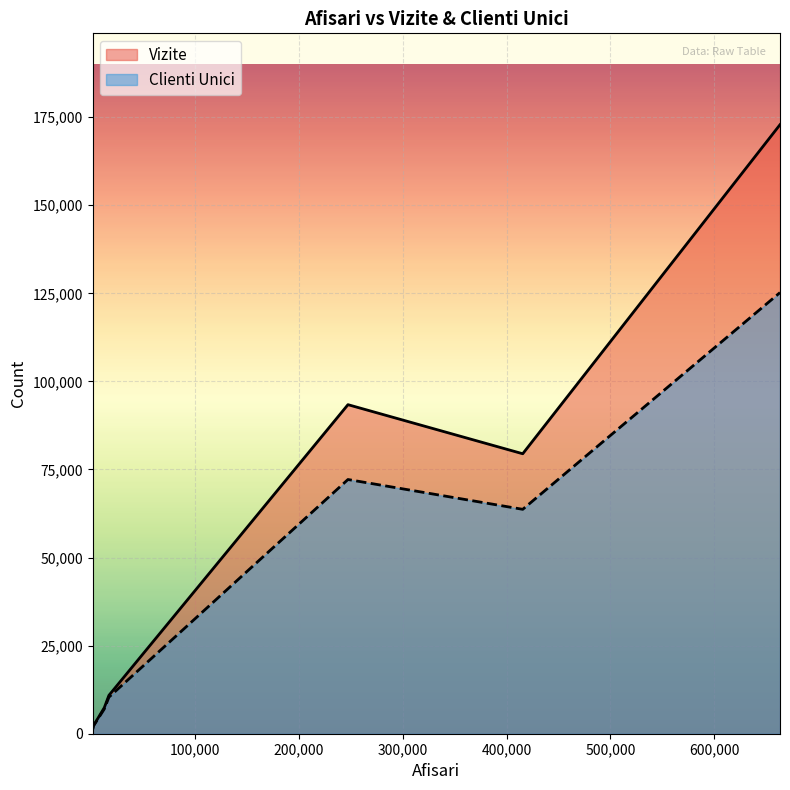

True or false: Clienti Unici and Vizite intersect in this chart.

False